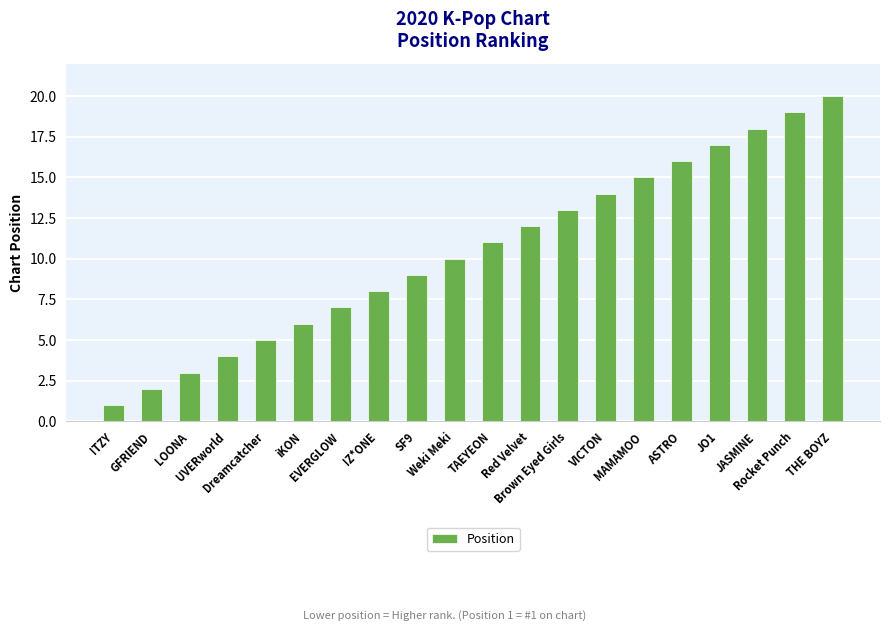

What position from the right is Rocket Punch?

2